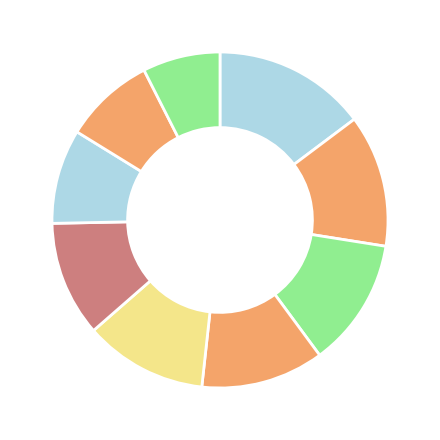

Count the number of slices in the pie.

9